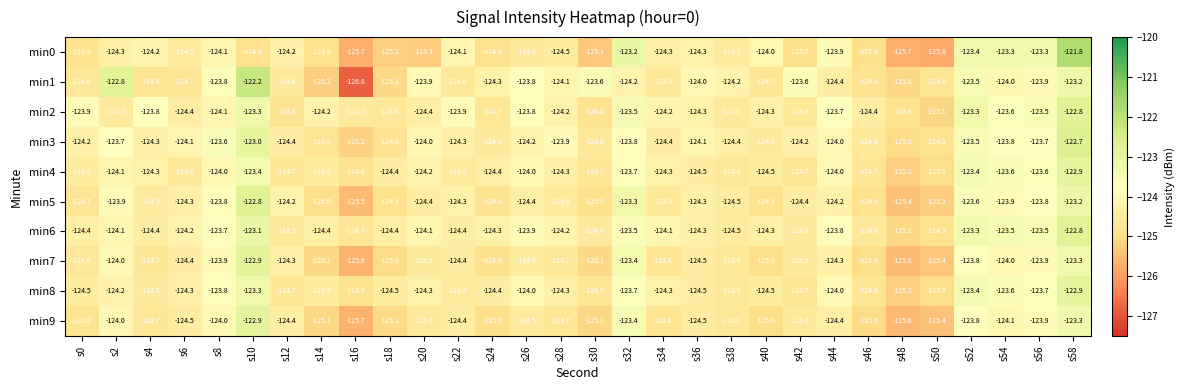

How many values in the min3 series are below -124?

19